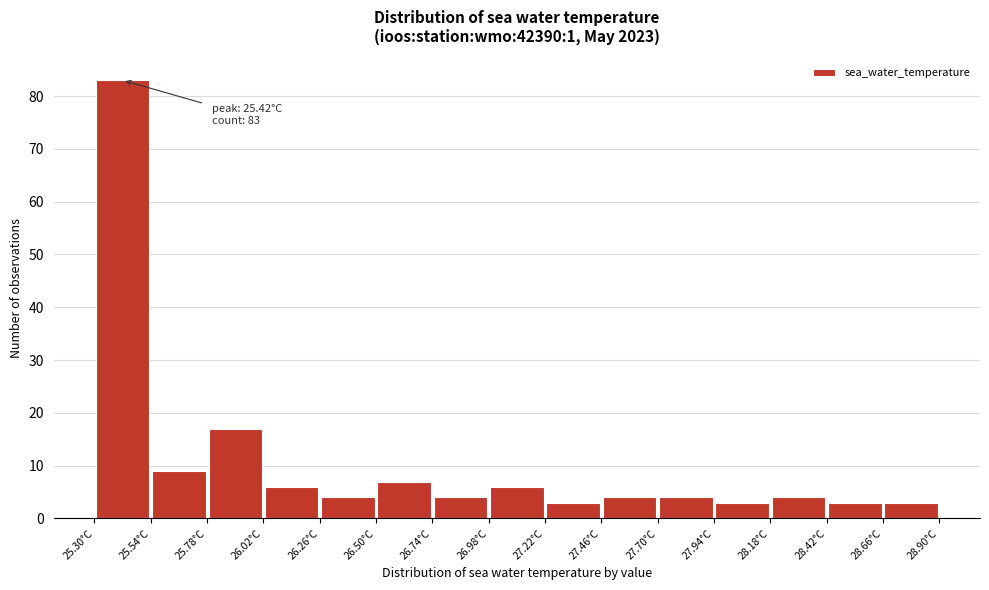

Over which range of the x-axis is the bar tallest?

25.30 to 25.54